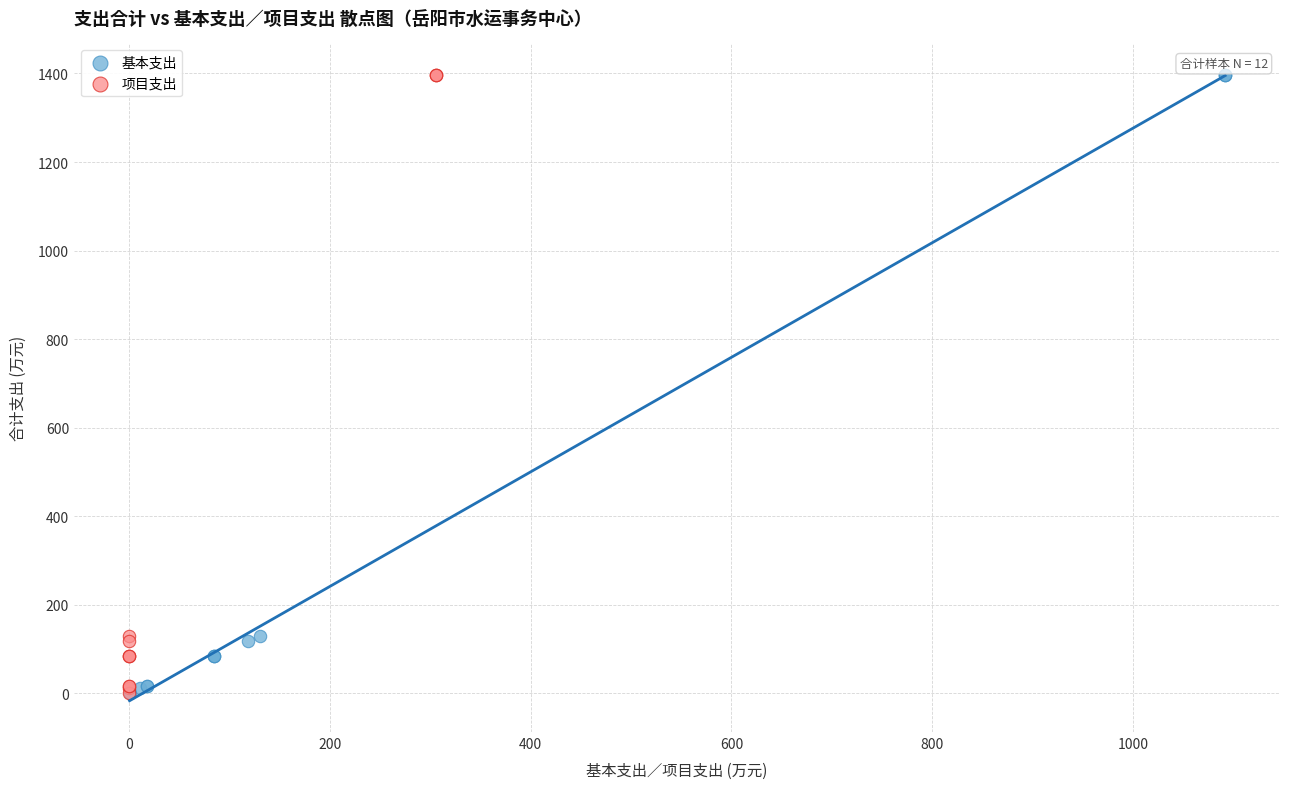

What are all the series names shown in the legend?

基本支出, 项目支出